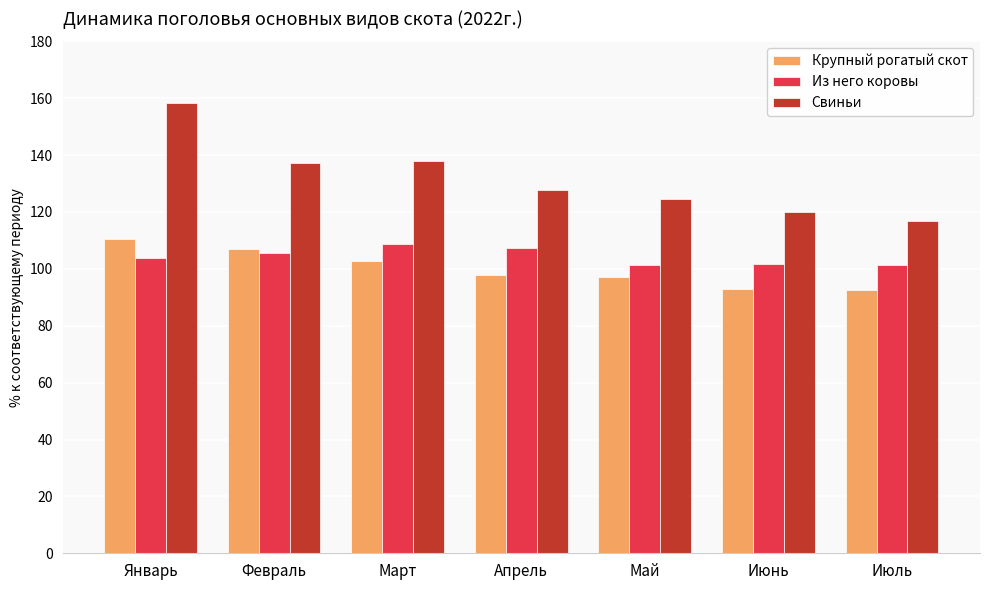

Count the number of data series in this chart.

3